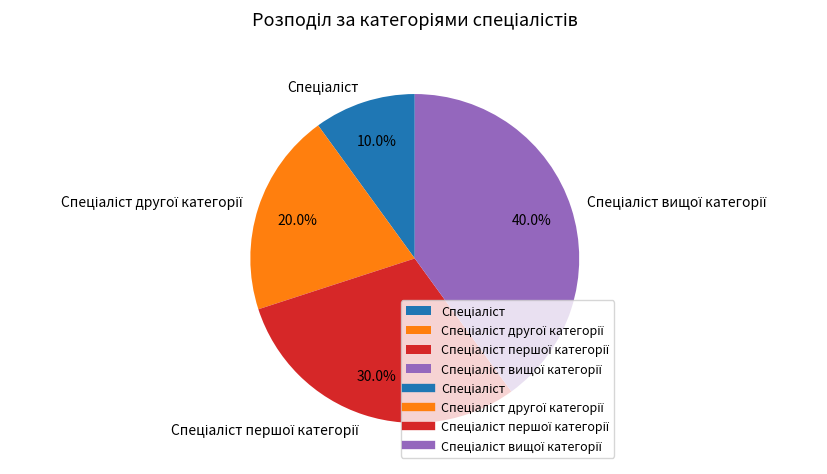

Is there a majority slice in this chart?

No